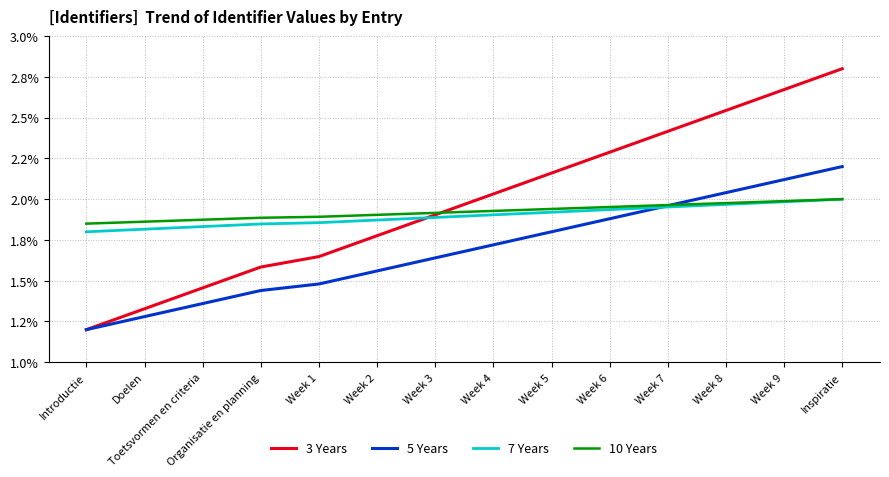

What is the difference between the highest and lowest values at Week 9?

0.7